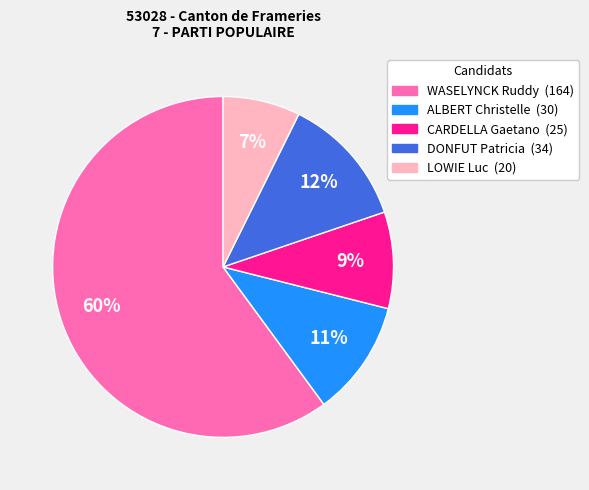

To the nearest percent, what is the average slice percentage?

20%